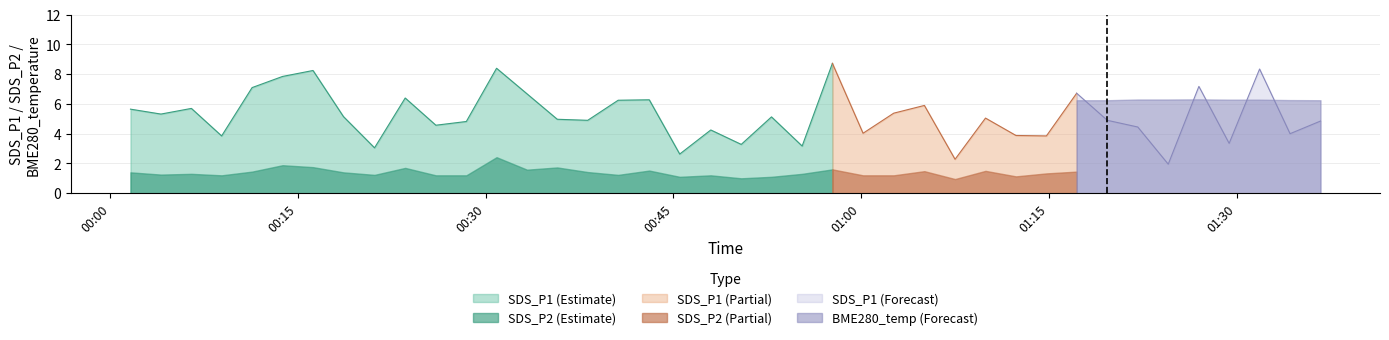

What is the maximum value for SDS_P1 (Estimate)?

8.7